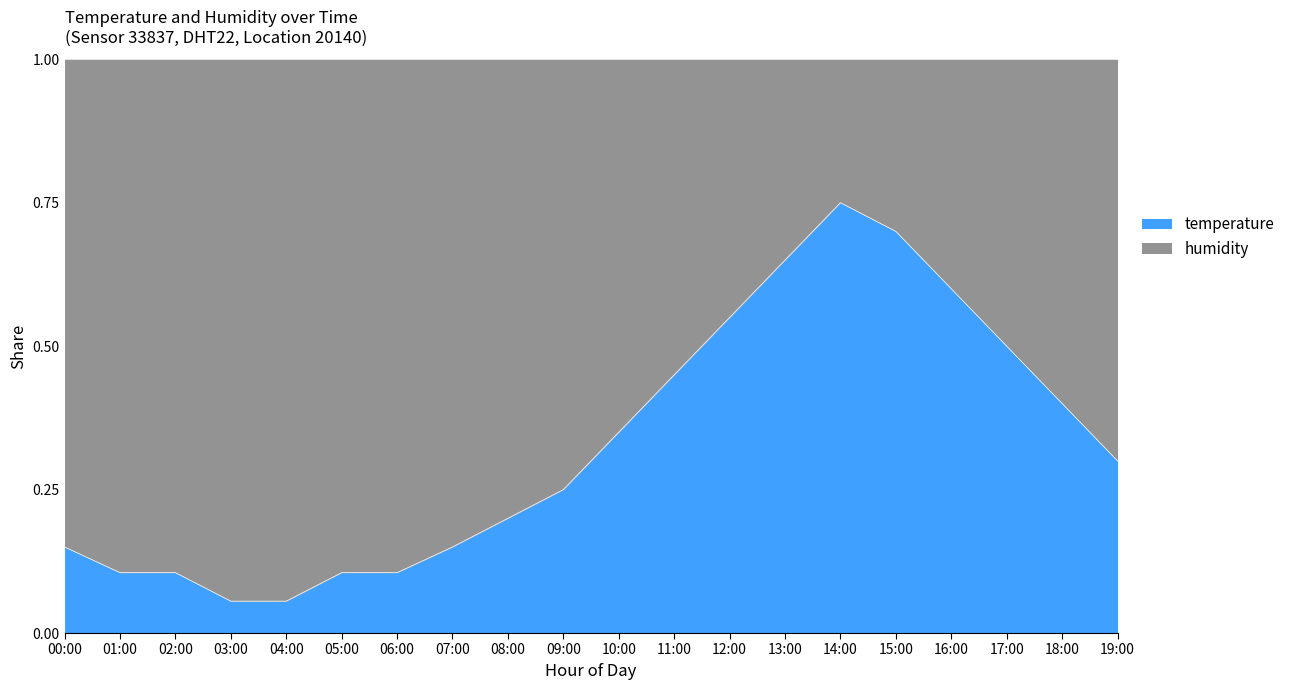

What position from the left is 16:00?

17